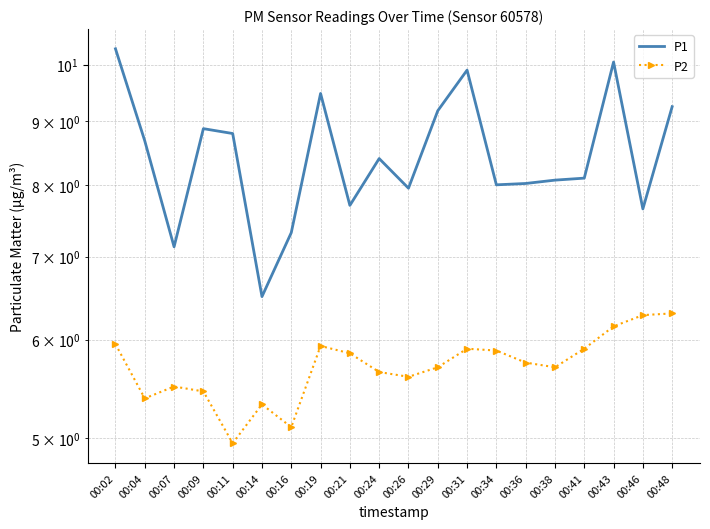

In P1, how many points are lower than both neighbors (excluding endpoints)?

6